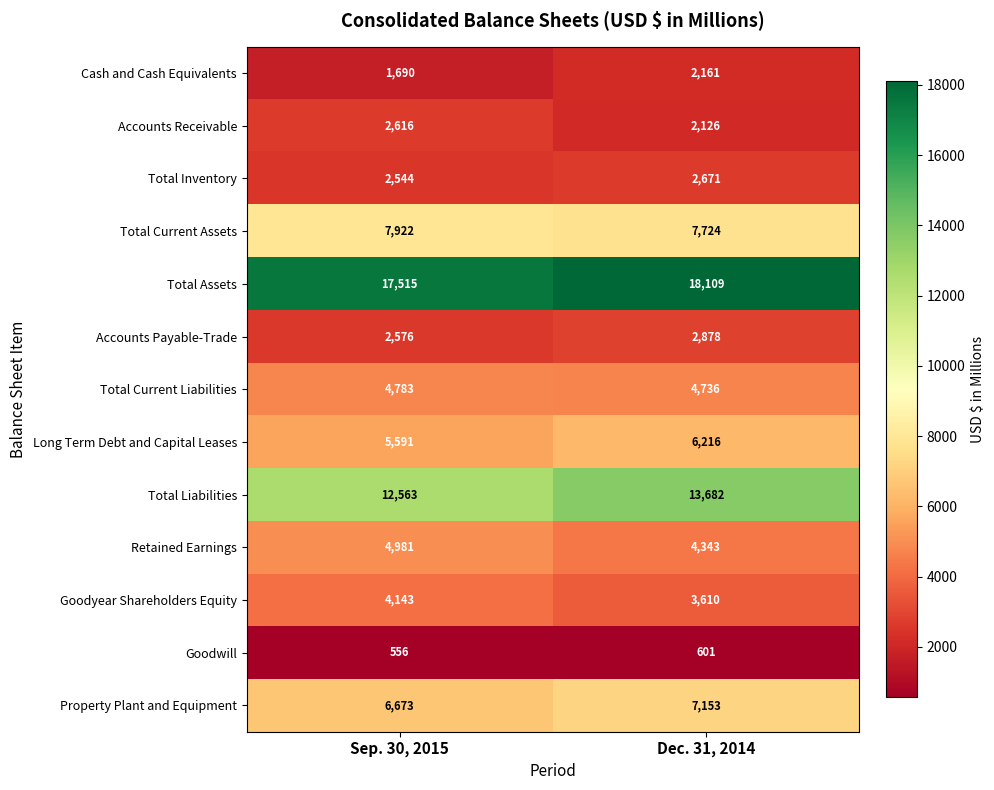

At how many categories does at least one series exceed 17241?

2